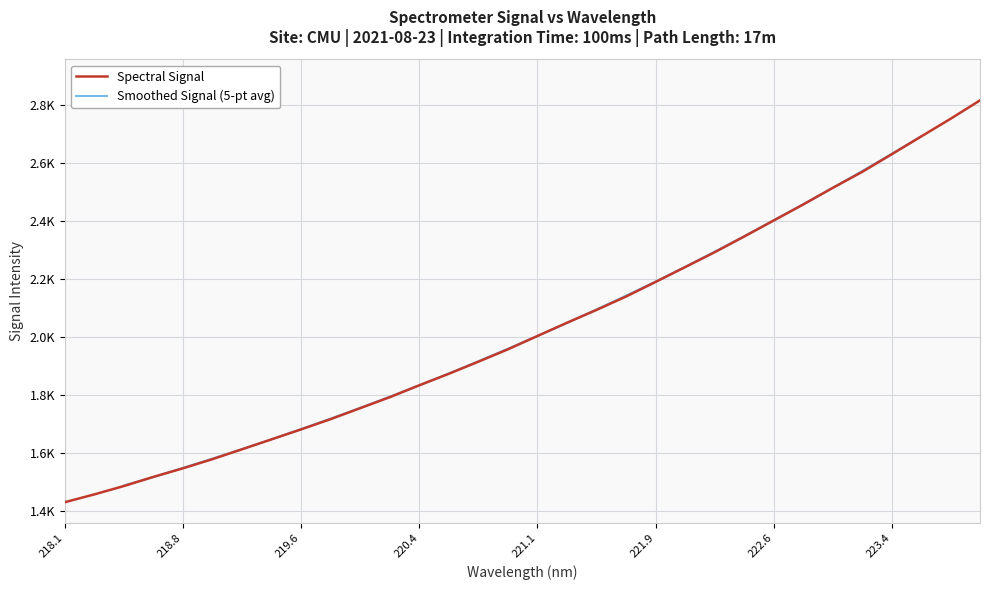

The value at 221.1 is 2003.6. True or false?

True